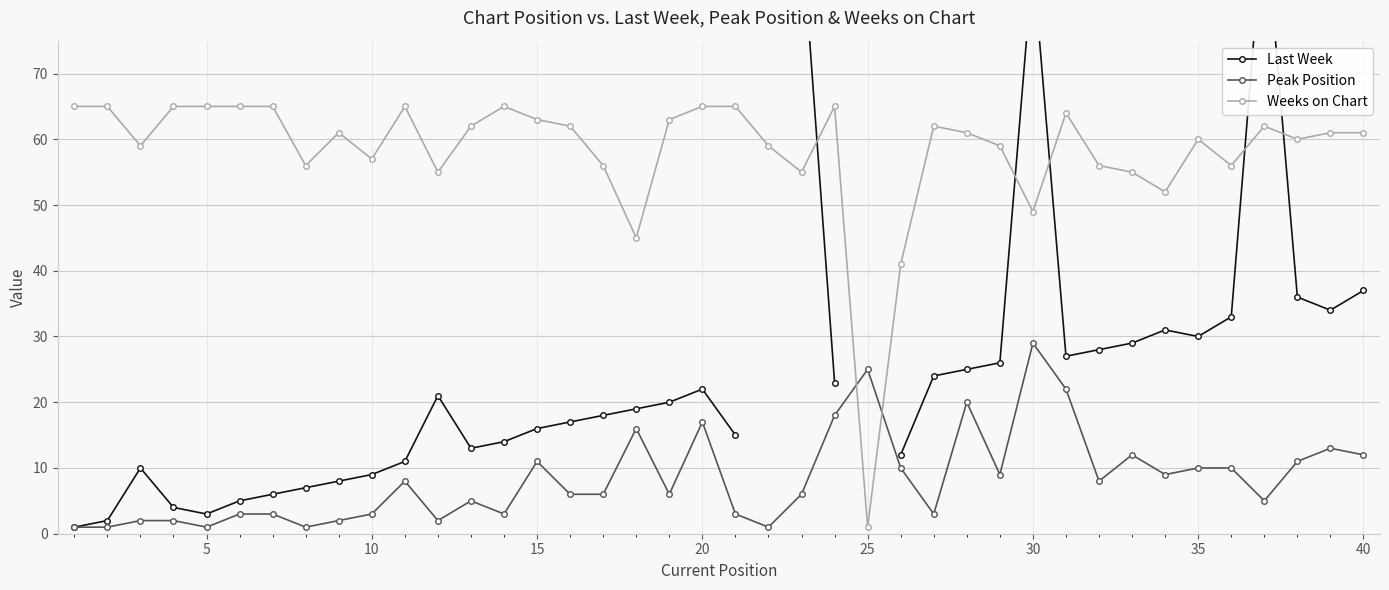

Which series ends up on top after the final intersection of Peak Position and Weeks on Chart?

Weeks on Chart